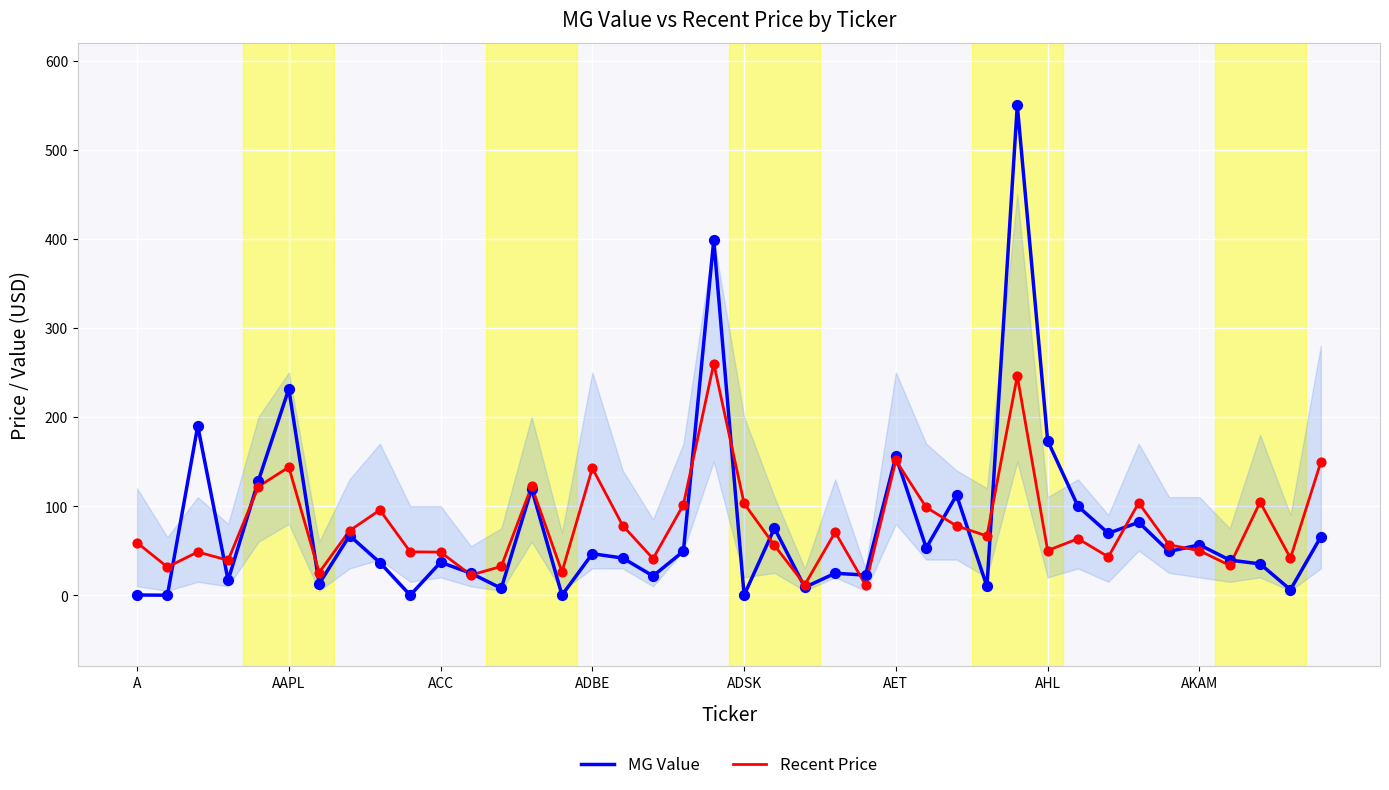

What are all the series names shown in the legend?

MG Value, Recent Price